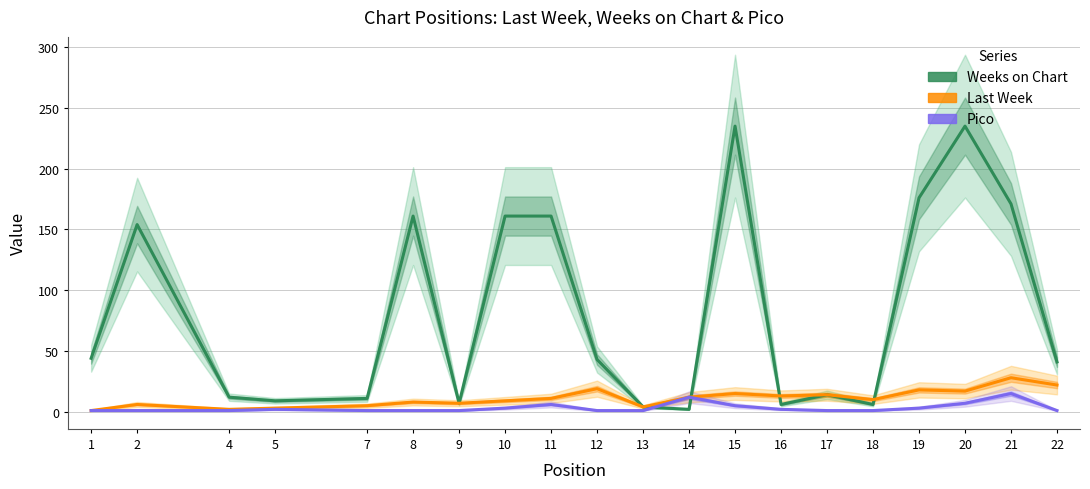

How many lines are shown in the chart?

3